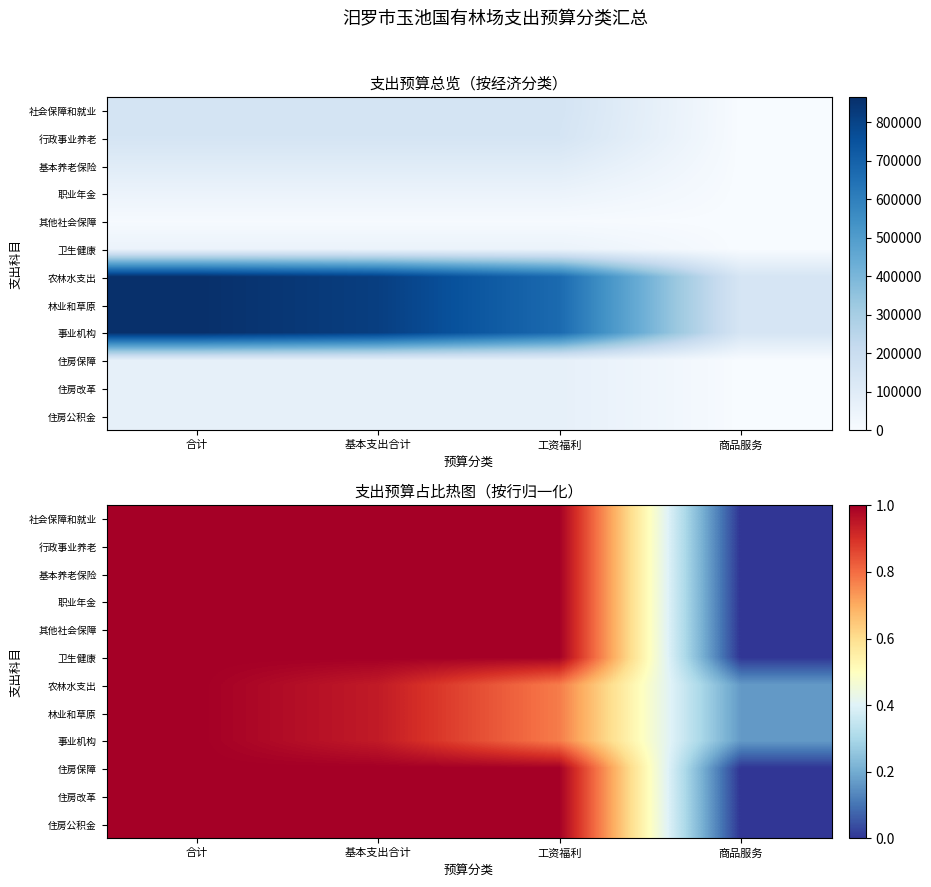

Which category has the highest value across all series?

合计